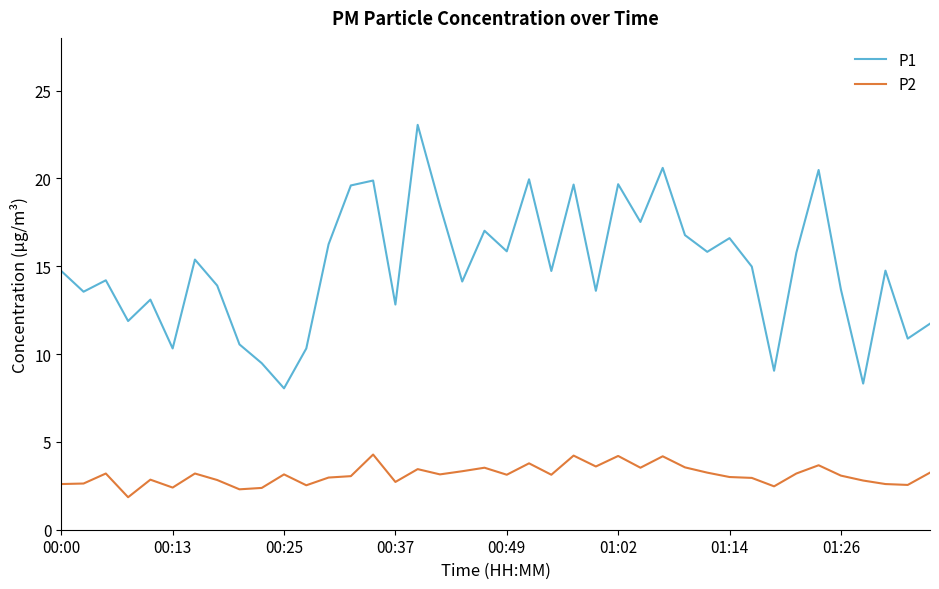

At how many categories does at least one series exceed 6?

40